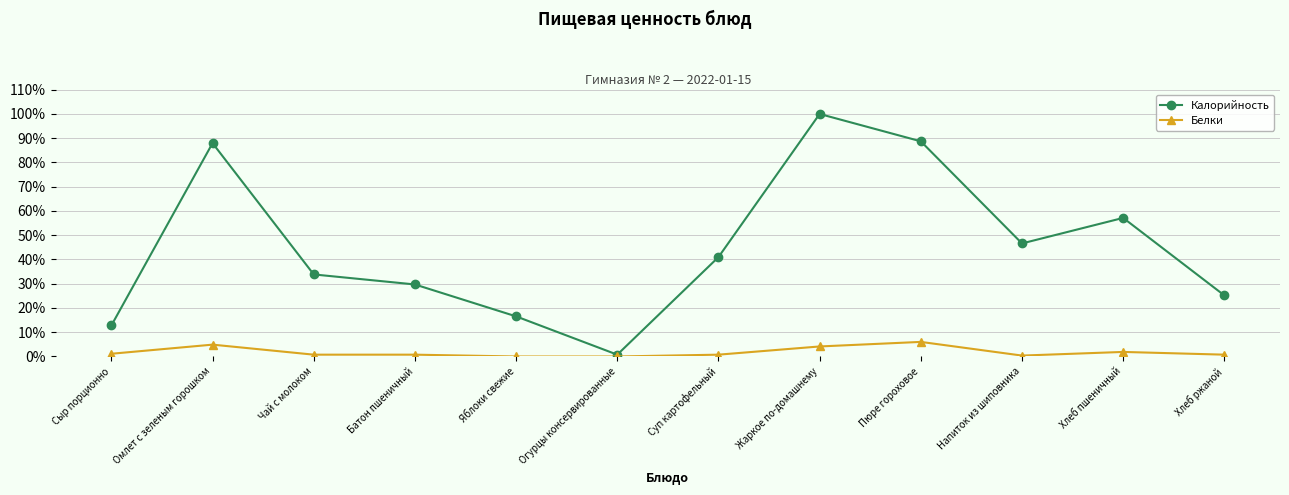

At which label does Калорийность first exceed 40?

Омлет с зеленым горошком